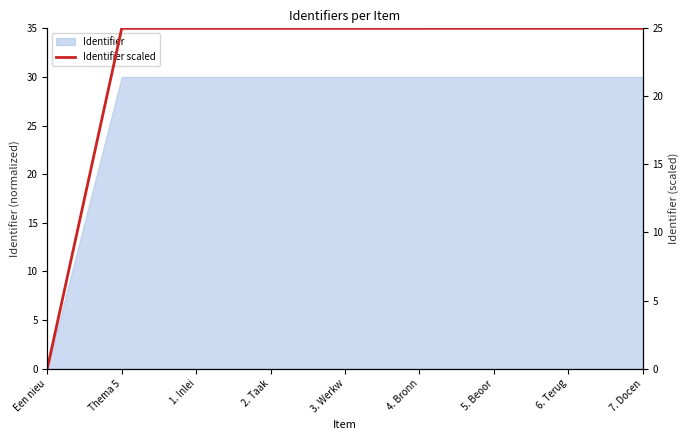

How many values are below 24?

1